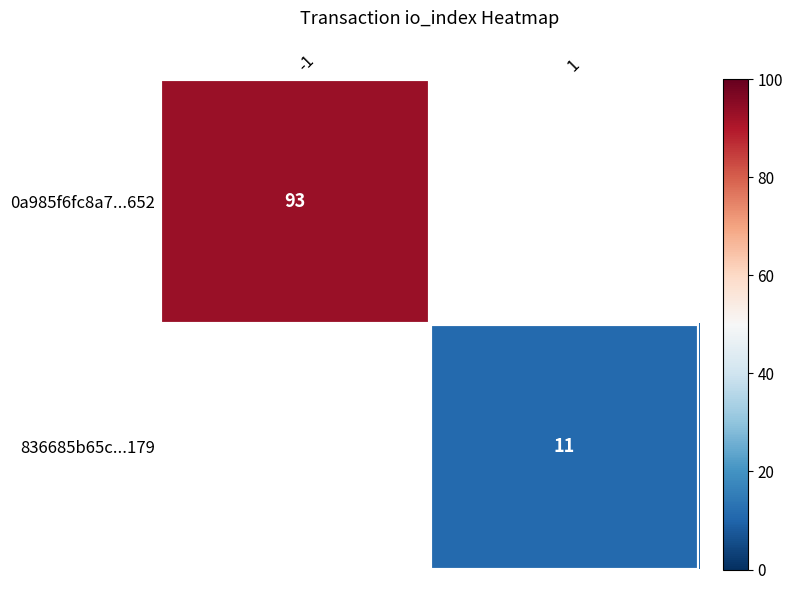

The value of 0a985f6fc8a7...652 at -1 is 93. True or false?

True